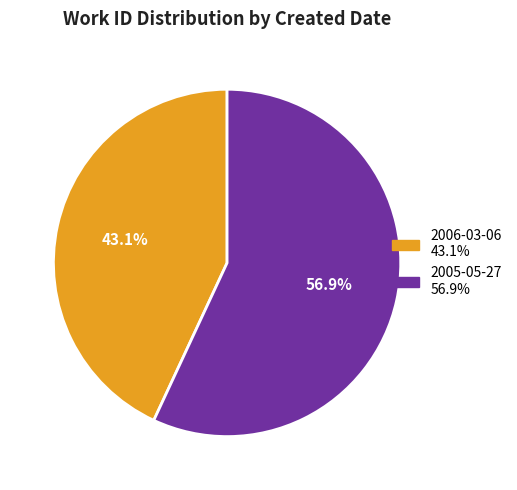

True or false: 2005-05-27 accounts for 50% of the total.

False